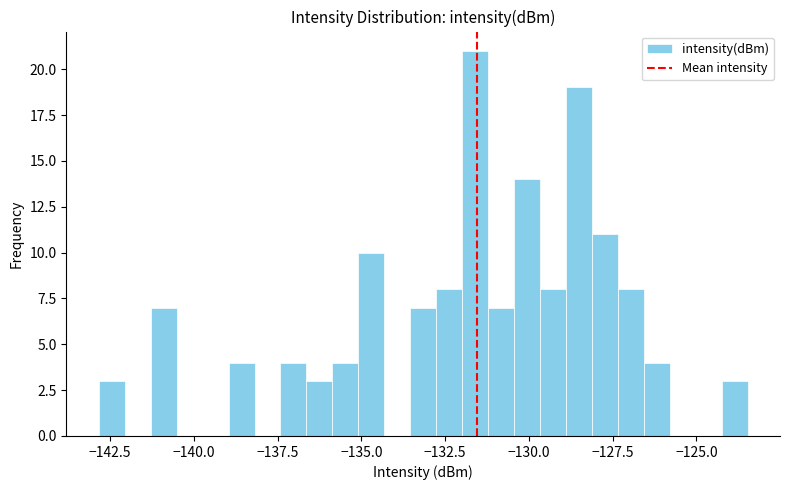

Read against the x-axis, roughly where is the centre of the tallest bar?

-131.5